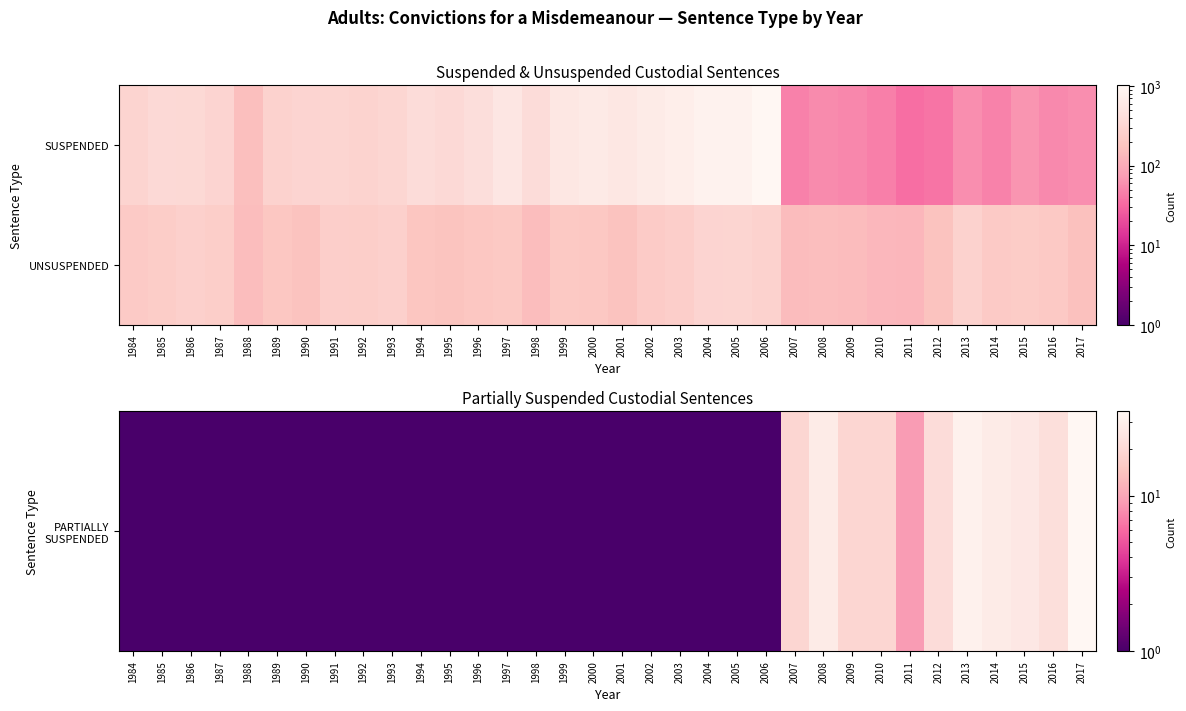

How many data points does each series have?

34